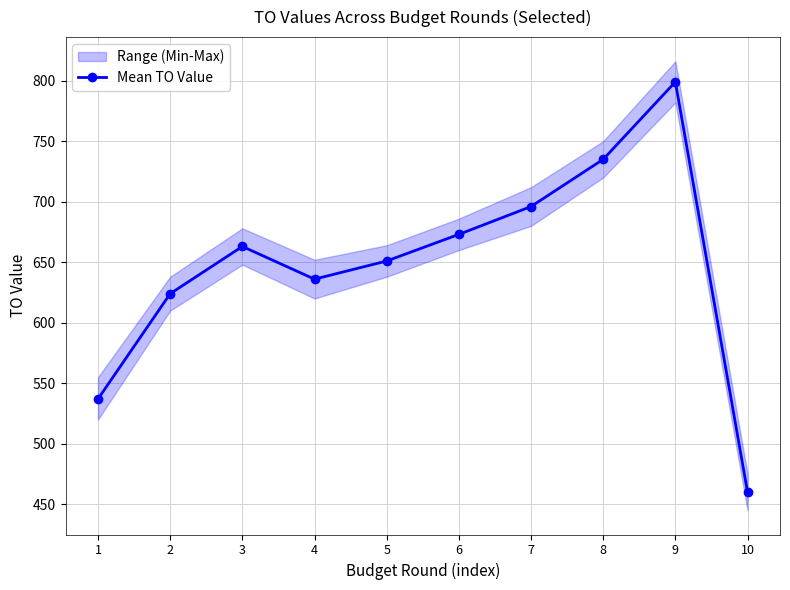

What is the average value?

647